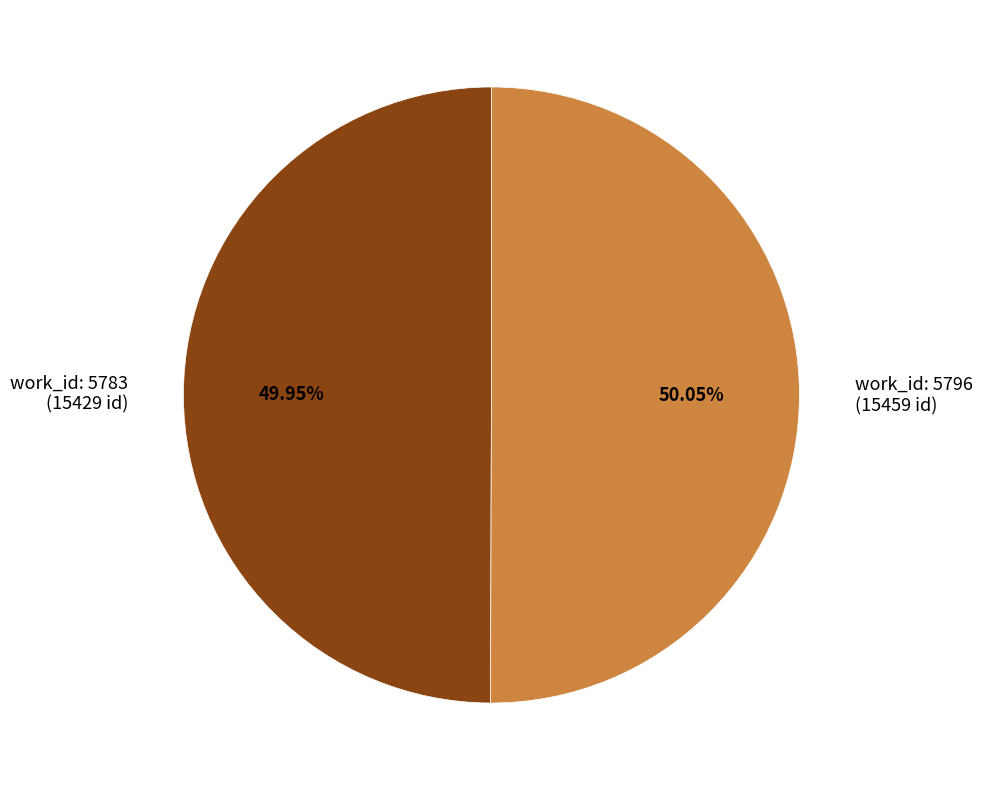

Is there any slice that represents more than half of the pie?

Yes